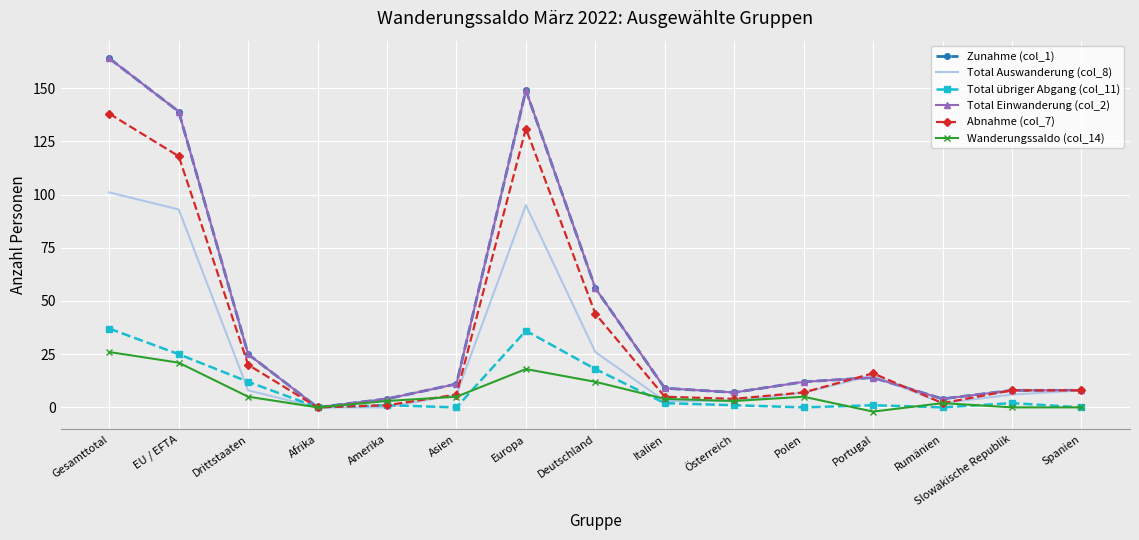

What is the highest value of the Wanderungssaldo (col_14) series?

26